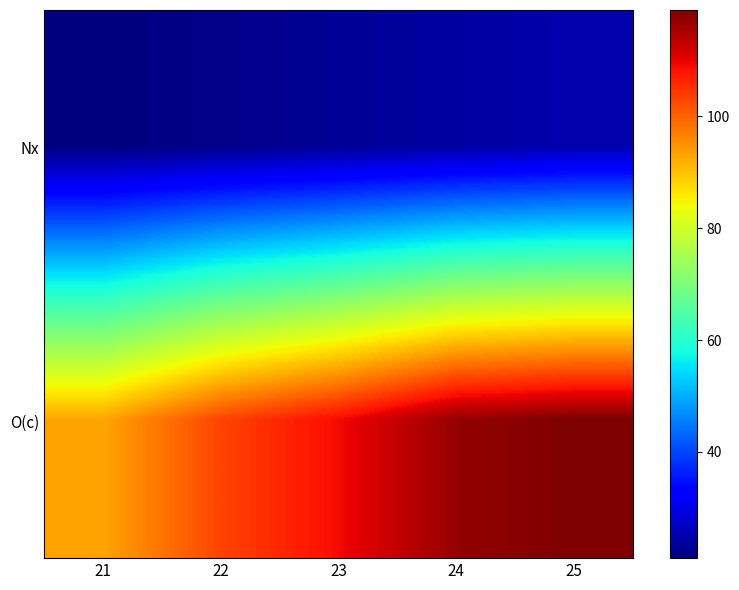

At which category does the chart reach its minimum across all series?

21